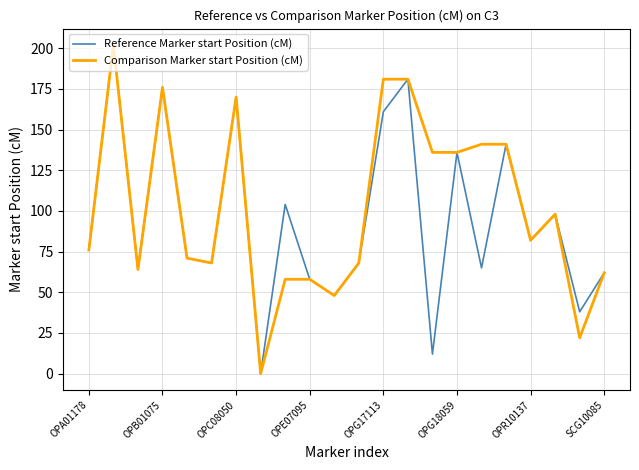

True or false: Comparison Marker start Position (cM) and Reference Marker start Position (cM) cross at least once.

False